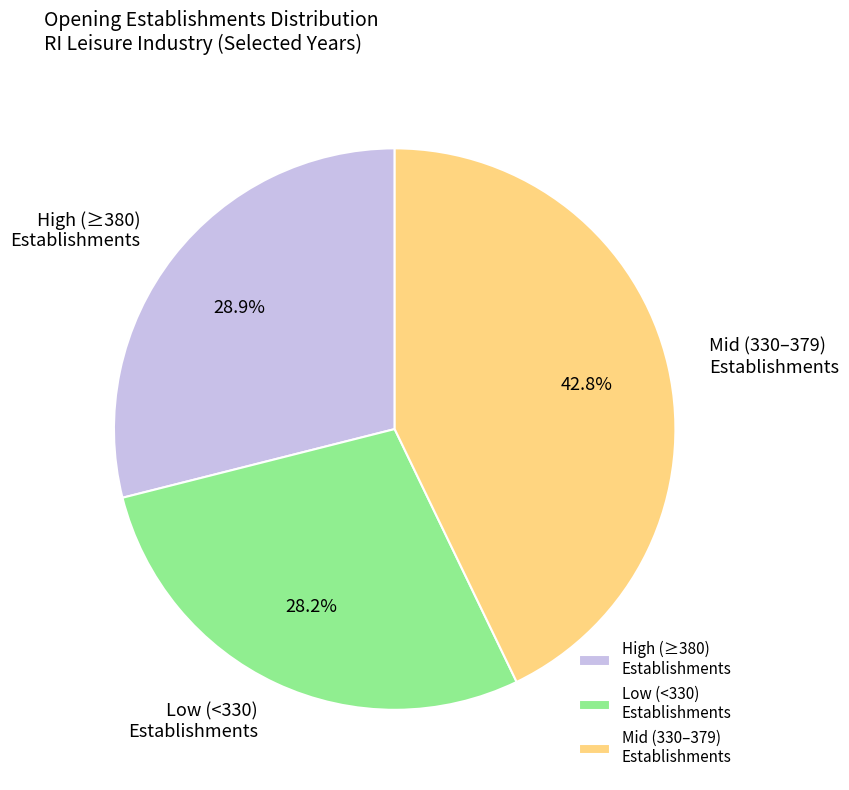

What is the ratio of the value at High (≥380) Establishments to the value at Low (<330) Establishments?

1.0